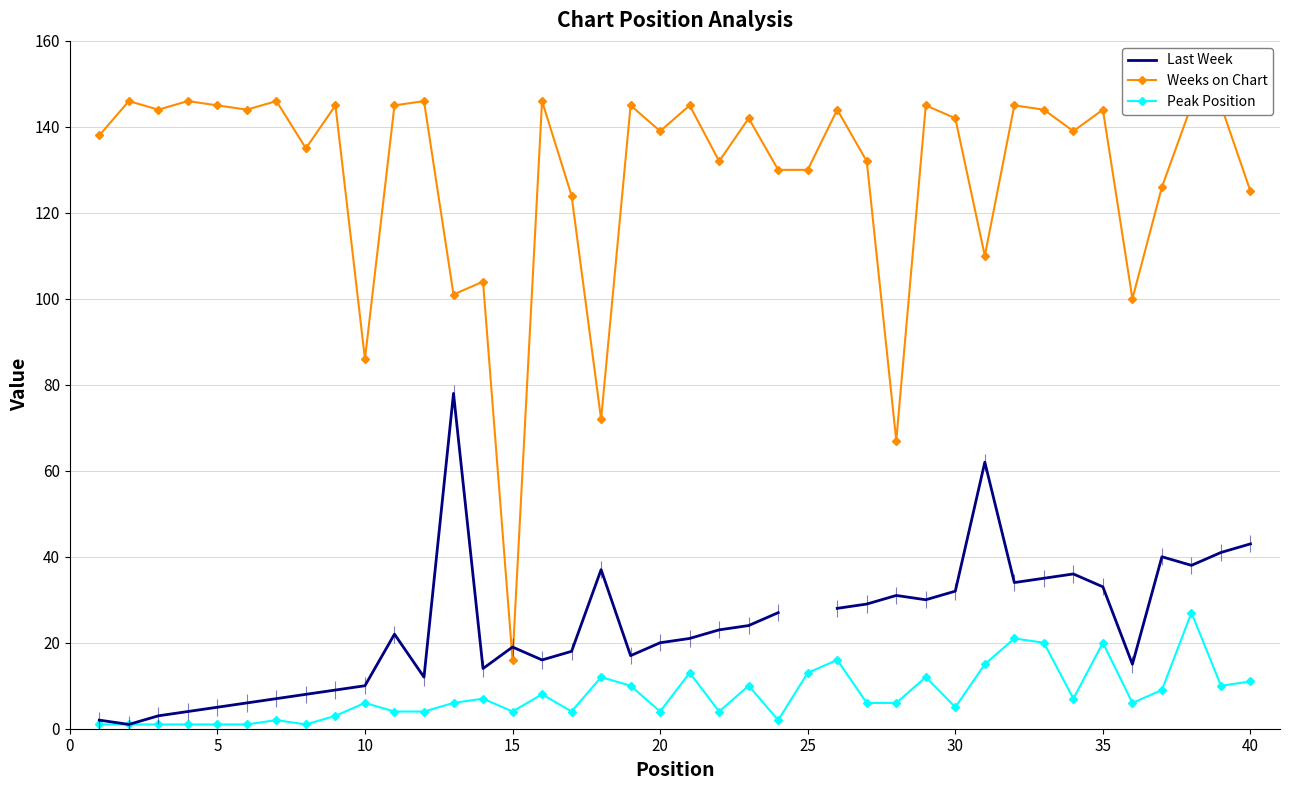

What is the difference between the maximum and second lowest values in the Peak Position series?

26